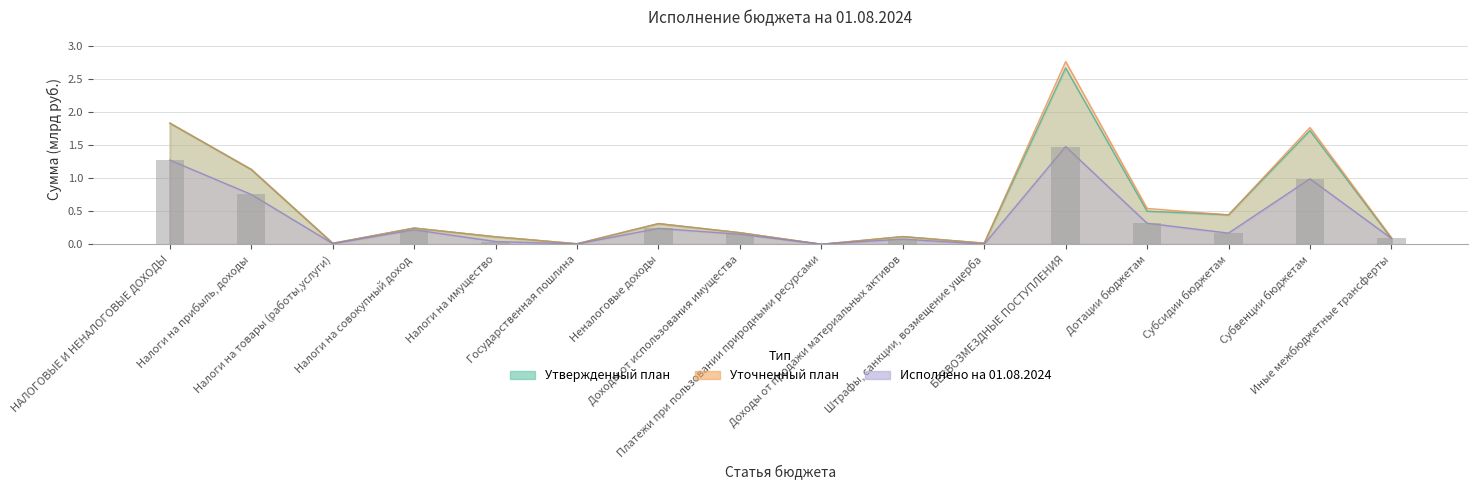

The value of Исполнено at Штрафы, санкции, возмещение ущерба is 0.0. True or false?

False